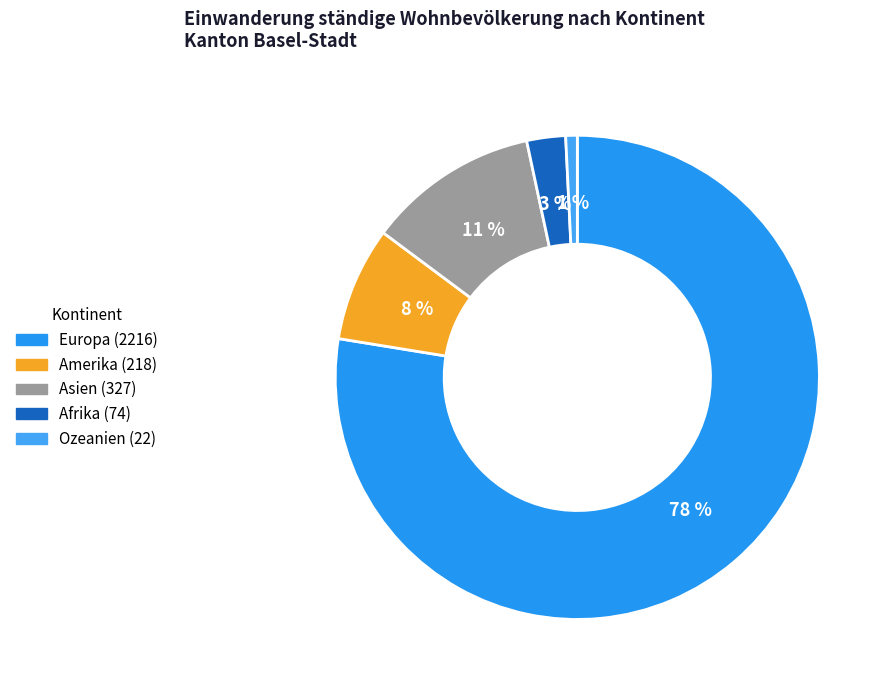

Which slice is the largest?

Europa